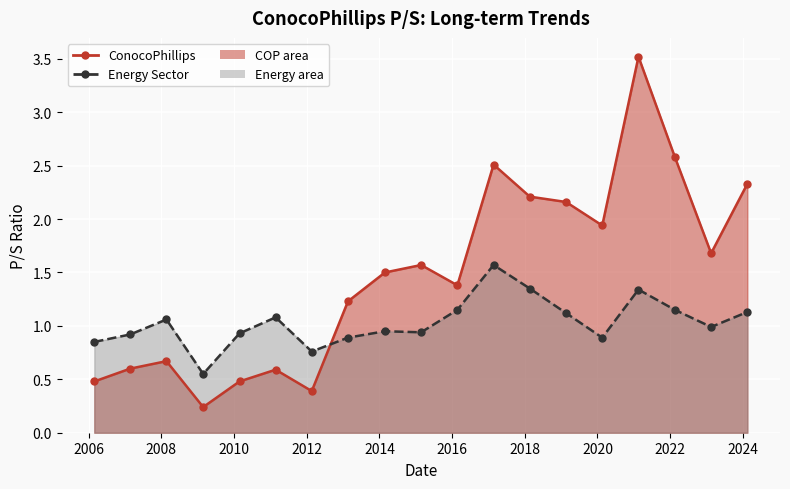

At which label does Energy reach its minimum?

2009-02-25